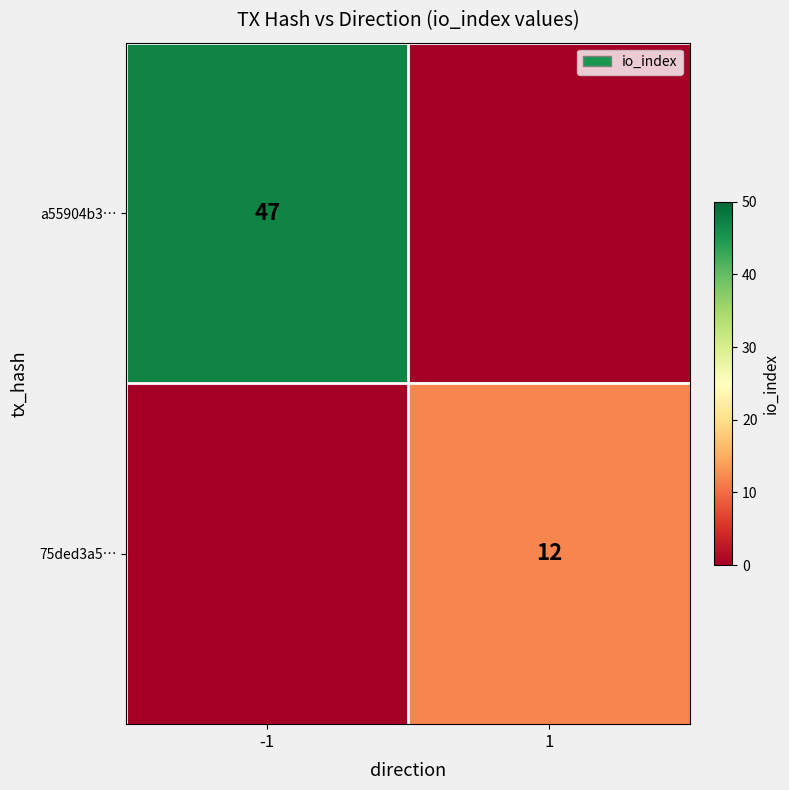

True or false: a55904b3… has a value of 47 at -1.

True